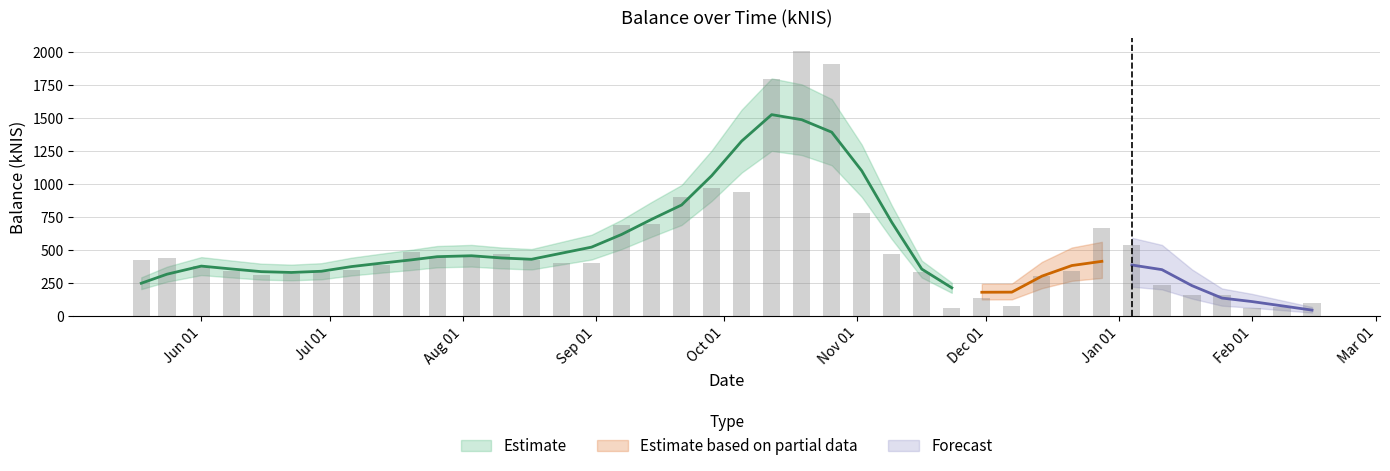

What is the ratio of the value at 2023-07-13 to the value at 2023-11-09?

0.8